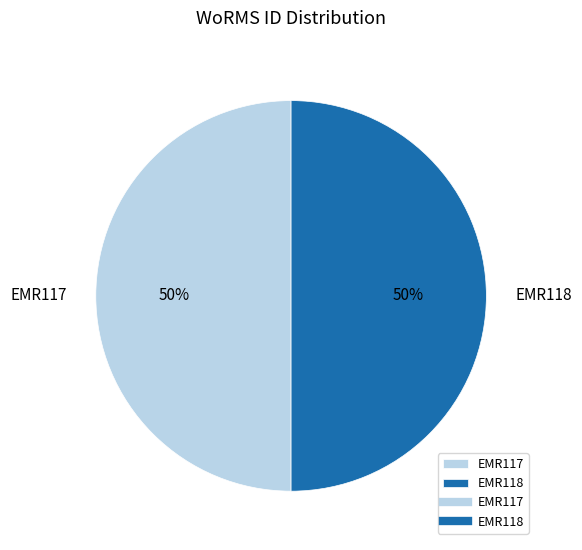

What percentage is the EMR118 slice, to the nearest percent?

50%